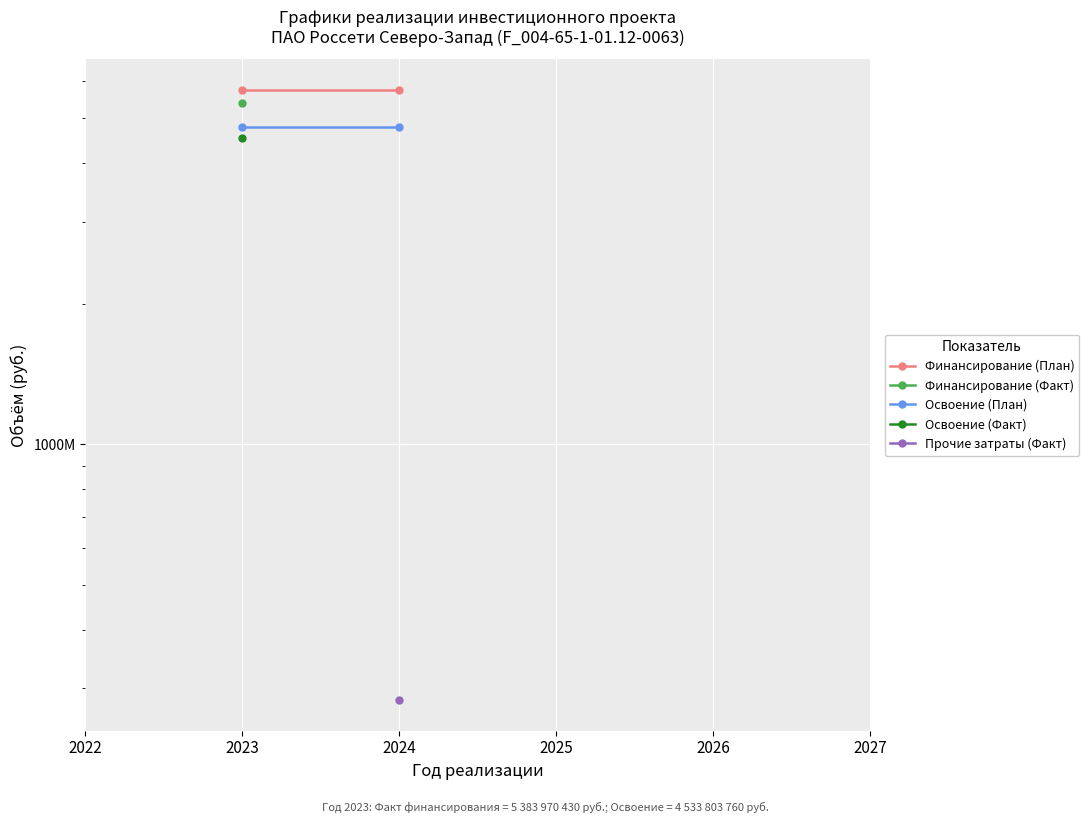

True or false: Освоение (Факт) has more than 0 interior local peaks.

False